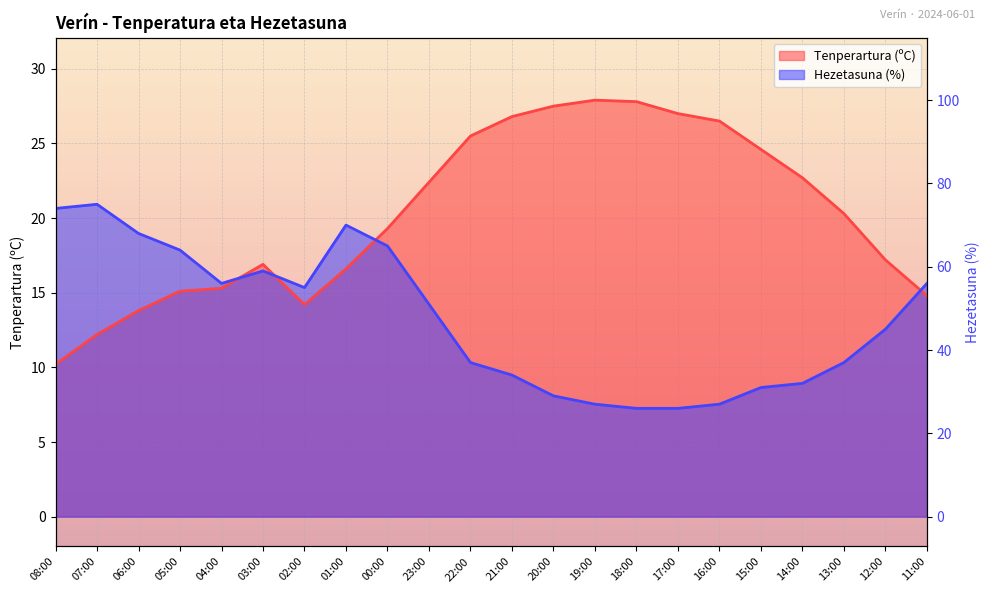

List the labels in order of value, smallest first.

08:00, 07:00, 06:00, 02:00, 11:00, 05:00, 04:00, 01:00, 03:00, 12:00, 00:00, 13:00, 23:00, 14:00, 15:00, 22:00, 16:00, 21:00, 17:00, 20:00, 18:00, 19:00